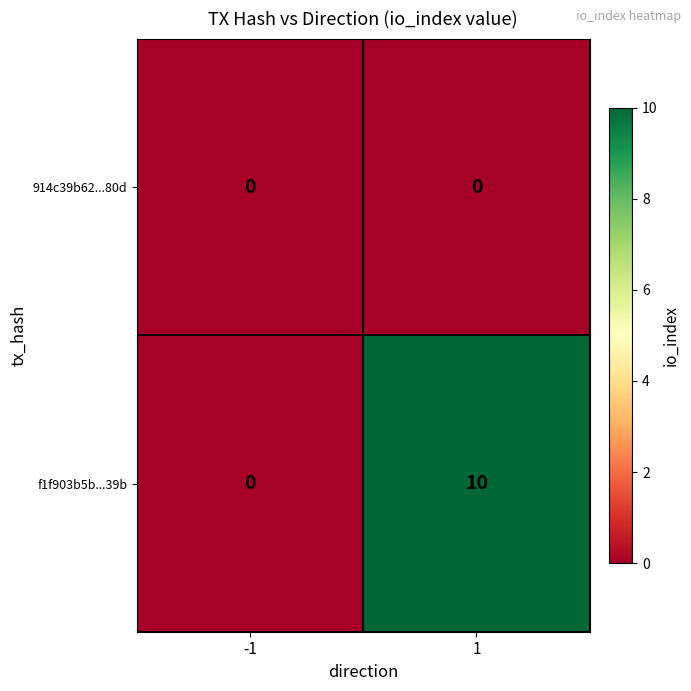

Which series has the widest spread of values?

f1f903b5b...39b